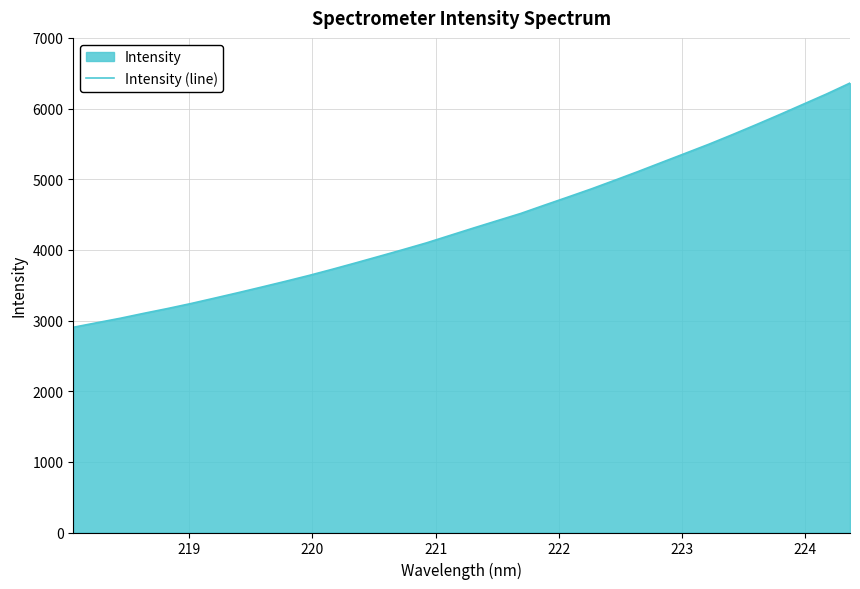

What is the maximum value shown in the chart?

6360.7